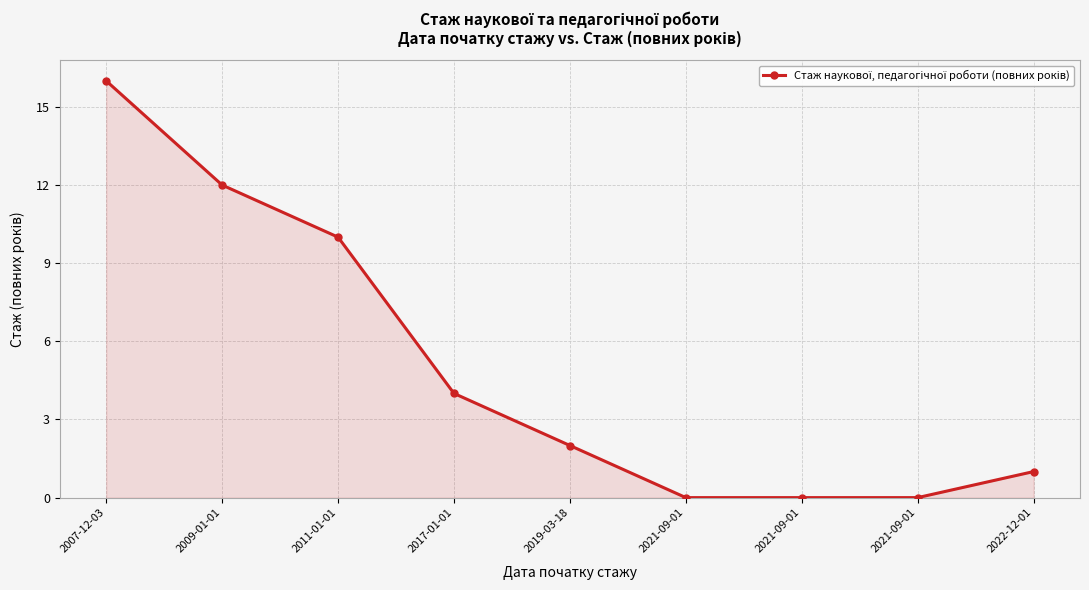

What is the label of the 2nd point from the left?

2009-01-01